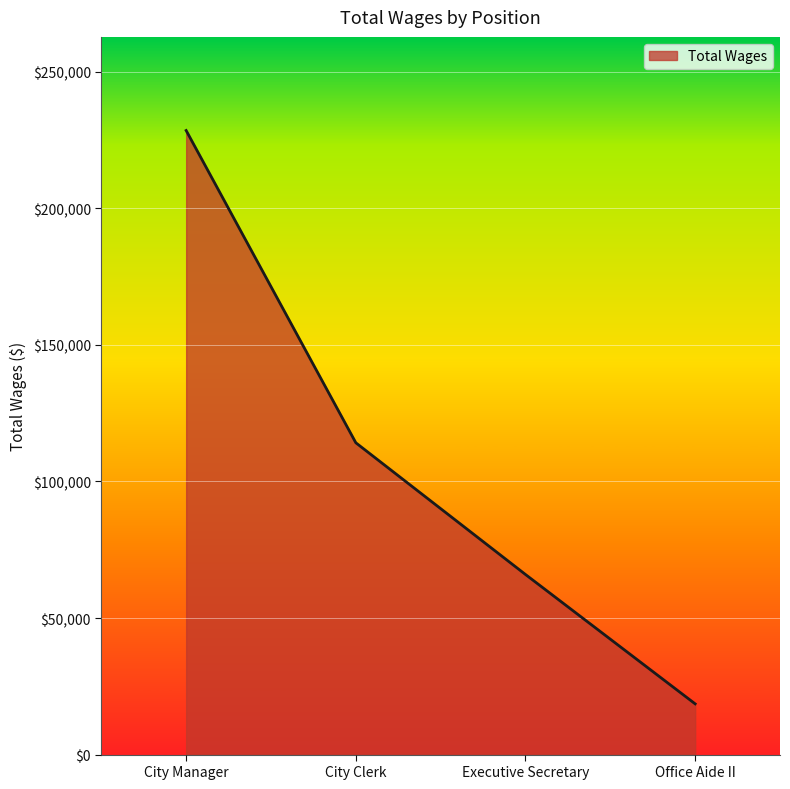

What is the sum of the values at Office Aide II and Executive Secretary?

84512